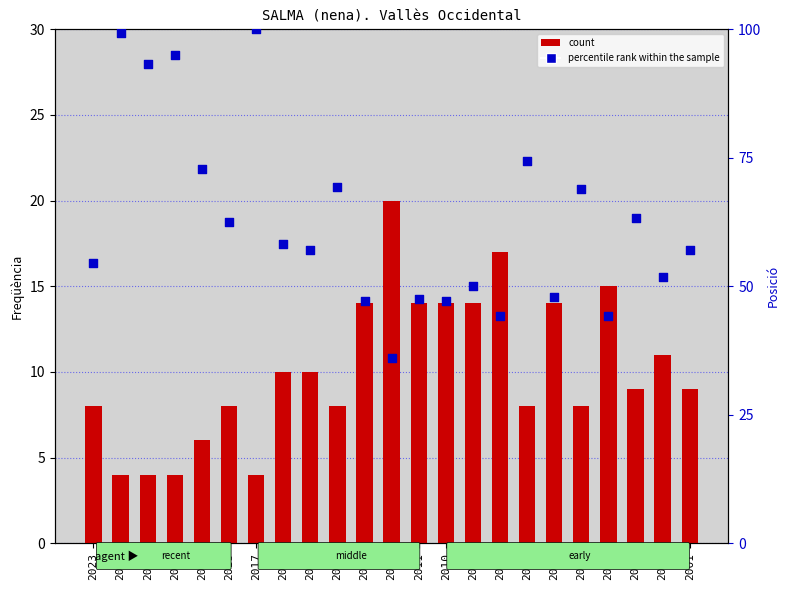

Is the value of percentile rank within the sample at 2023 greater than the value of count at 2018?

Yes